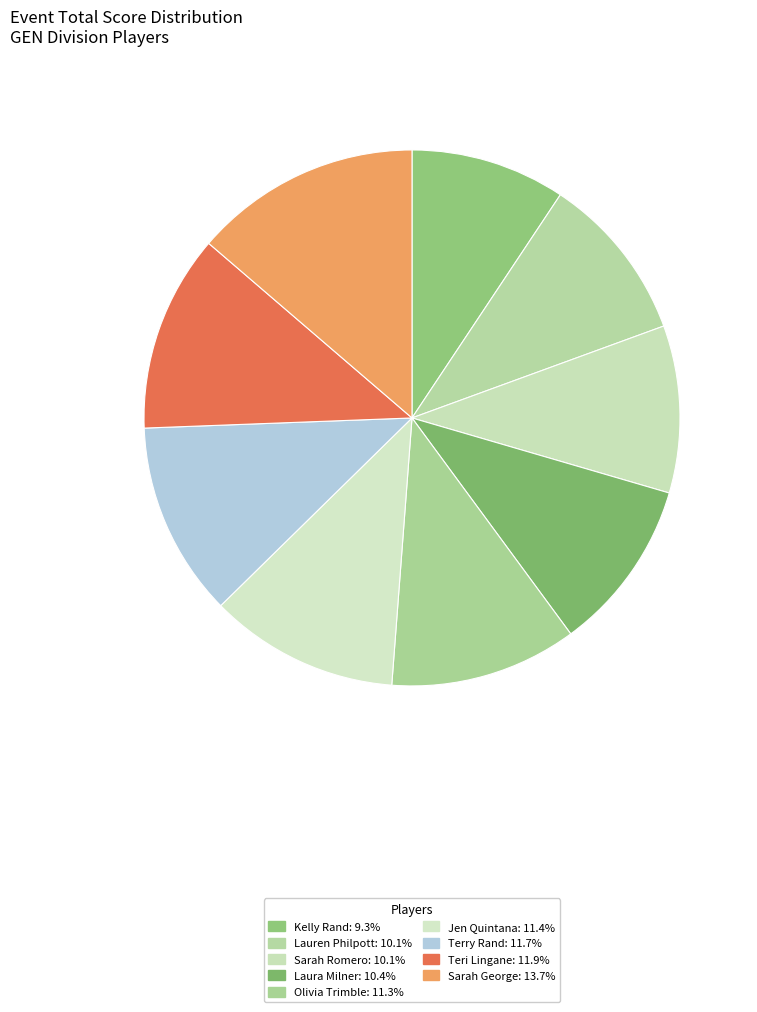

Rank the categories by value from highest to lowest.

Sarah George, Teri Lingane, Terry Rand, Jen Quintana, Olivia Trimble, Laura Milner, Lauren Philpott, Sarah Romero, Kelly Rand